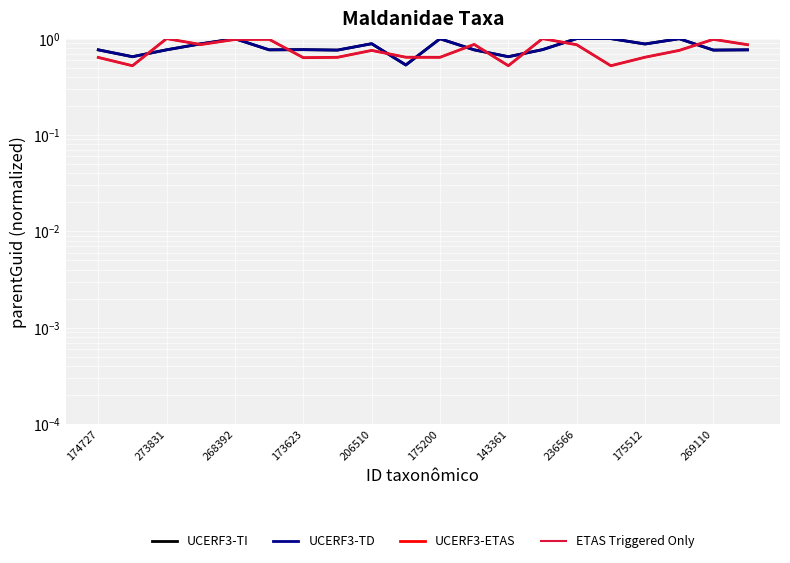

What are all the series names shown in the legend?

UCERF3-TI, UCERF3-TD, UCERF3-ETAS, ETAS Triggered Only